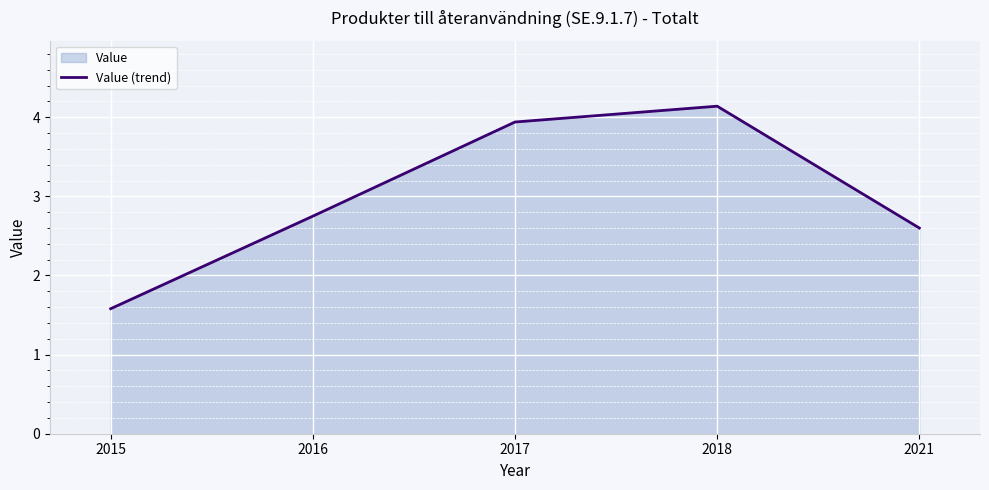

Where does the data first go above 2?

2016